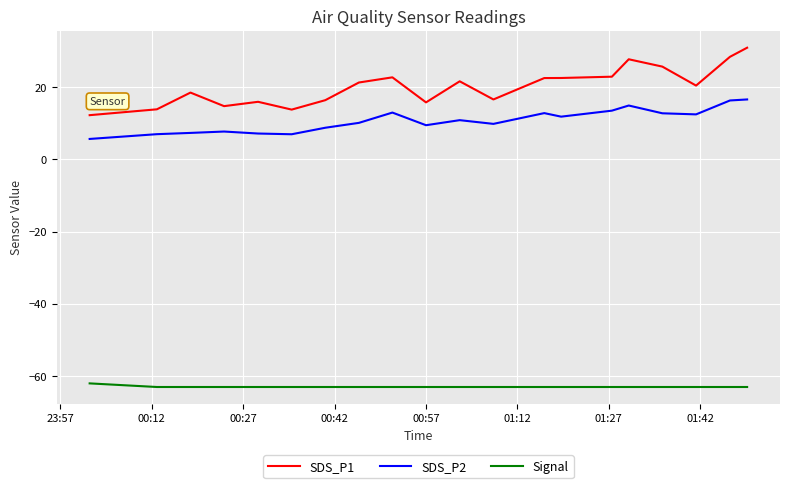

True or false: SDS_P2 and SDS_P1 cross at least once.

False